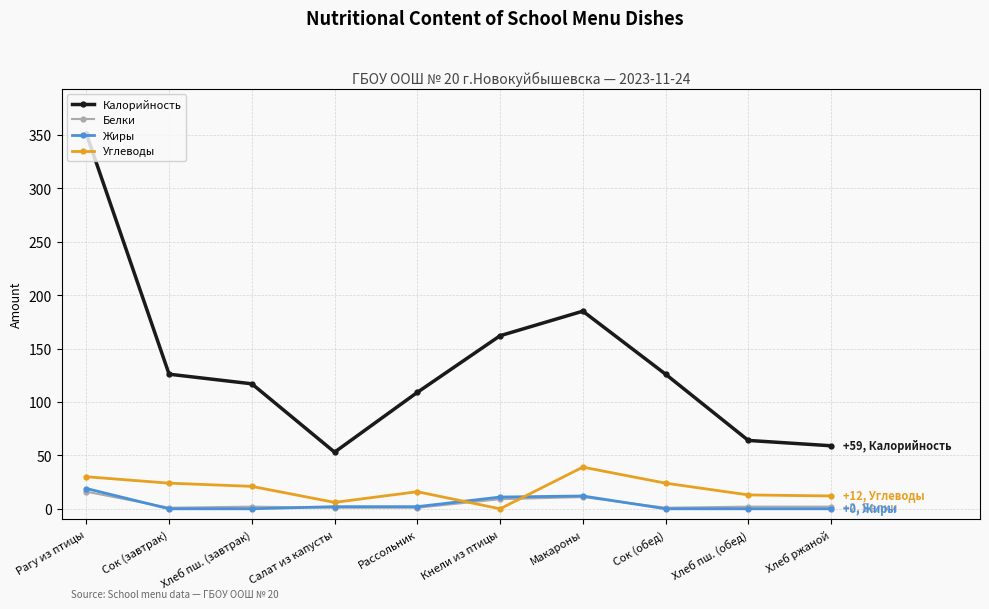

Read the Калорийность value at Рассольник, to the nearest 50.

100